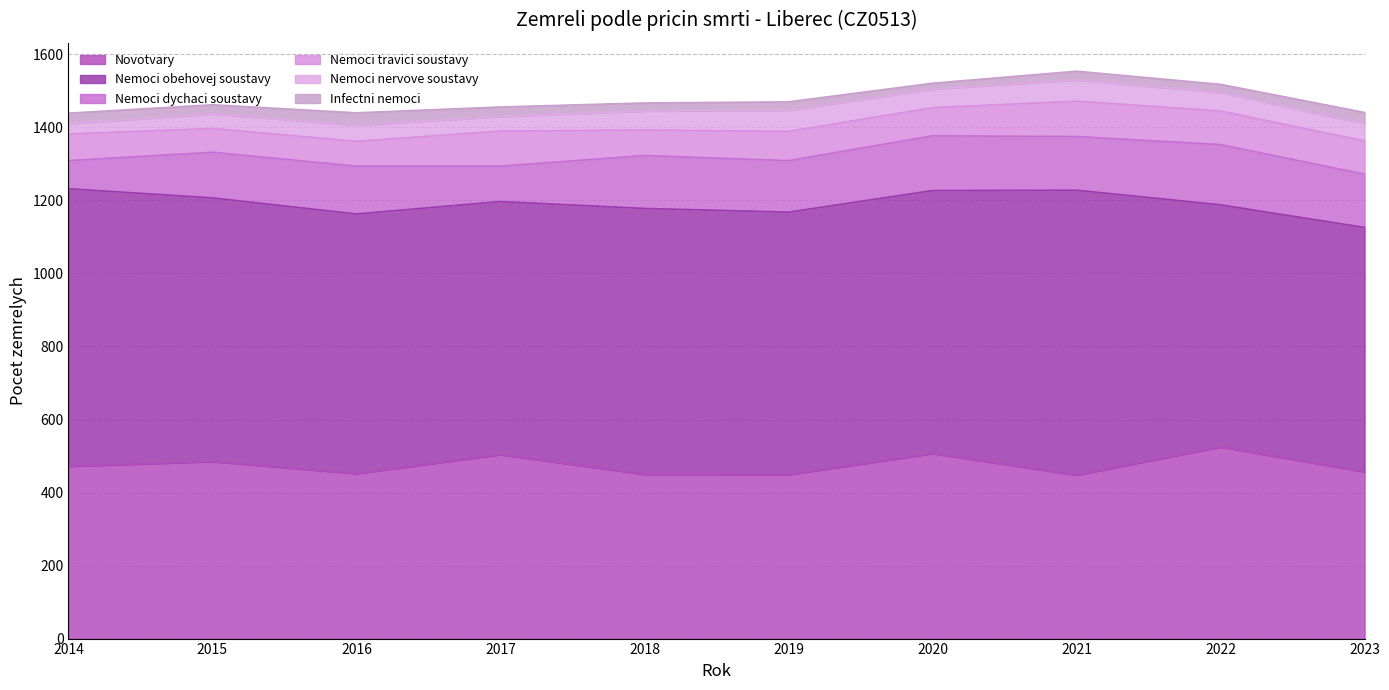

Rank the series at 2017 from lowest to highest value.

Infectni nemoci, Nemoci nervove soustavy, Nemoci travici soustavy, Nemoci dychaci soustavy, Novotvary, Nemoci obehovej soustavy